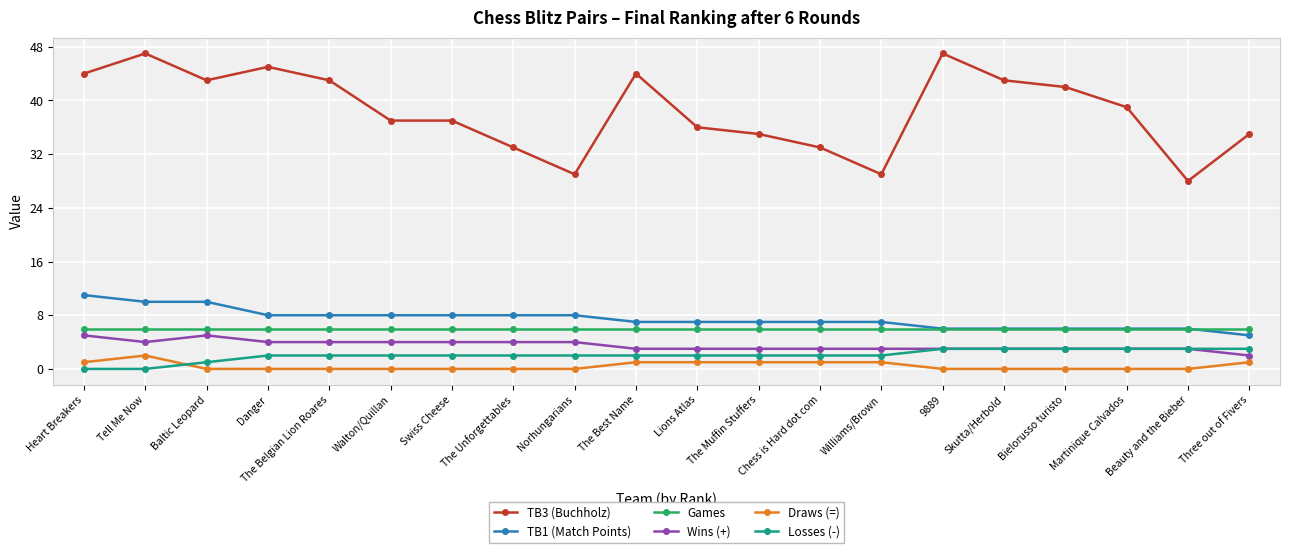

The Games series shows 6 at Heart Breakers. True or false?

True